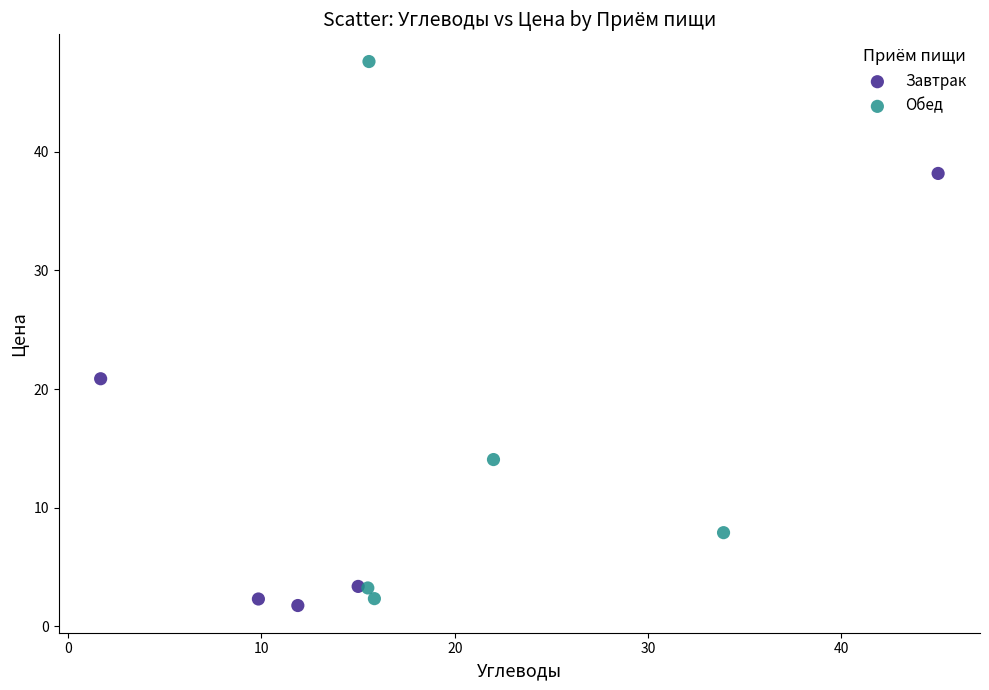

Which series contains the highest Y value?

Обед